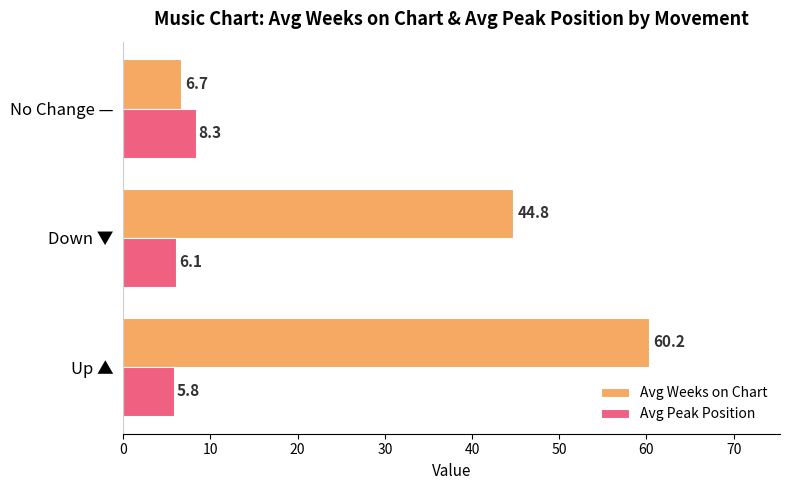

What is the average value of the Avg Peak Position series?

6.7